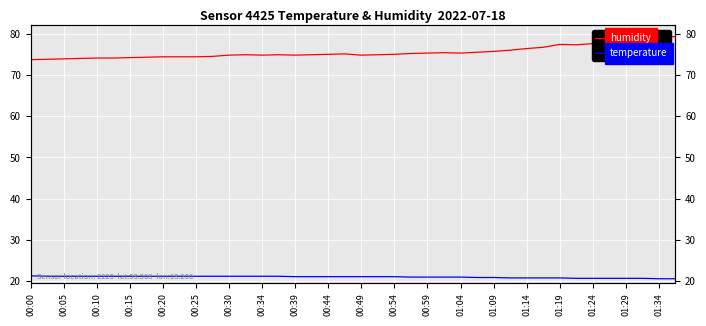

Reading left to right, list all the values displayed in this chart.

humidity: 73.7	73.8	73.9	74.0	74.1	74.1	74.2	74.3	74.4	74.4	74.4	74.5	74.8	74.9	74.8	74.9	74.8	74.9	75.0	75.1	74.8	74.9	75.0	75.2	75.3	75.4	75.3	75.5	75.7	76.0	76.4	76.7	77.4	77.3	77.6	78.2	78.5	78.7	79.1	79.3
temperature: 21.3	21.2	21.2	21.2	21.2	21.2	21.2	21.2	21.2	21.2	21.2	21.2	21.2	21.2	21.2	21.2	21.1	21.1	21.1	21.1	21.1	21.1	21.1	21.0	21.0	21.0	21.0	20.9	20.9	20.8	20.8	20.8	20.8	20.7	20.7	20.7	20.7	20.7	20.6	20.6